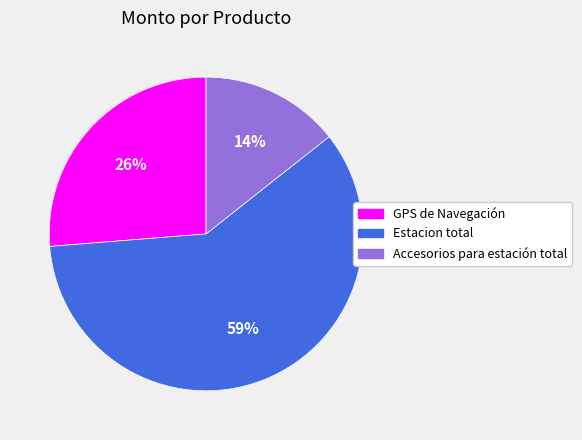

What percentage is the Accesorios para estación total slice, to the nearest percent?

14%